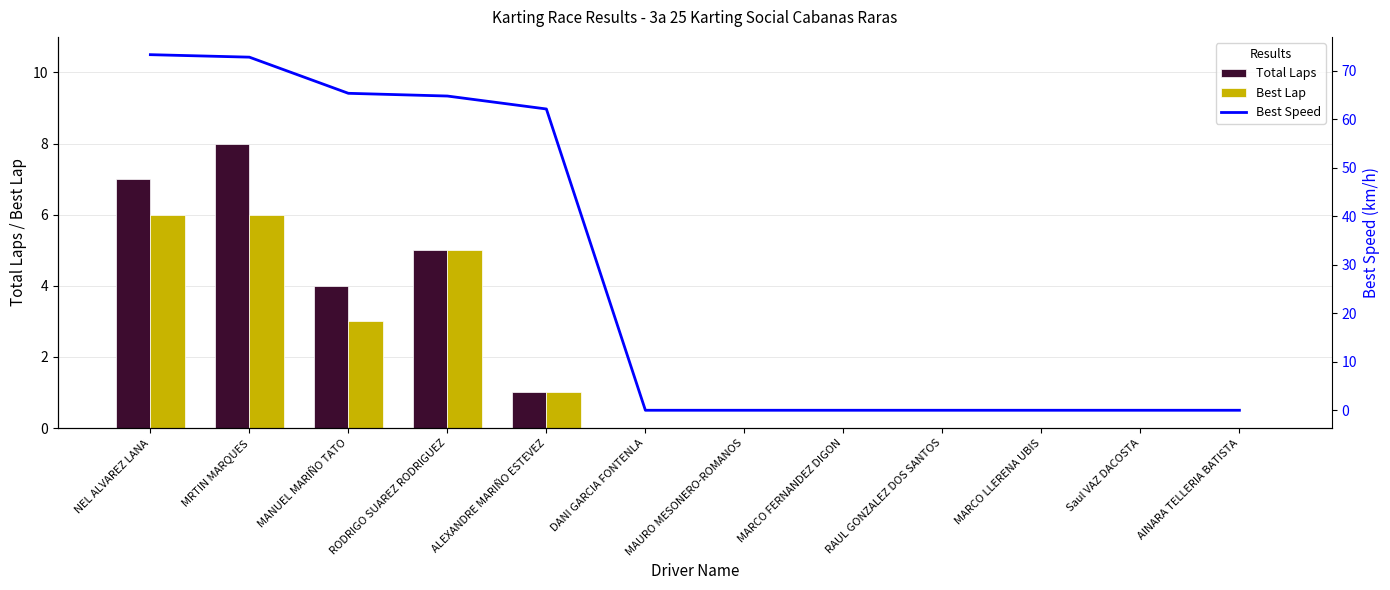

What is the difference between the second highest and second lowest values in the Best Speed series?

72.8